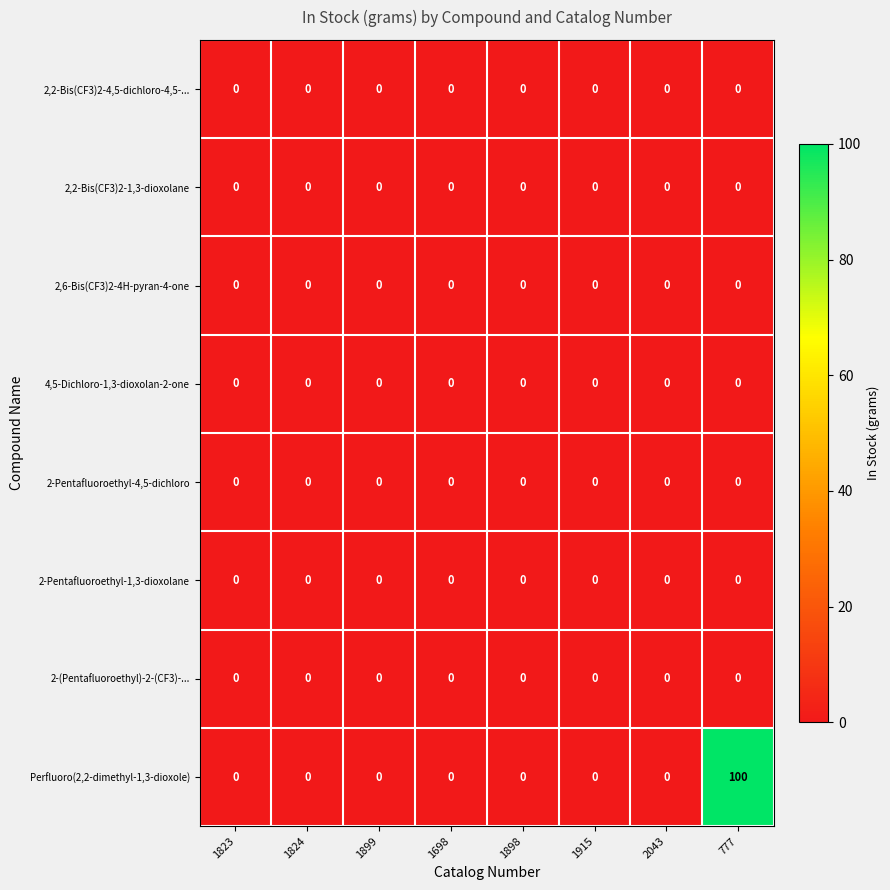

At which category is the sum across all series the highest?

777